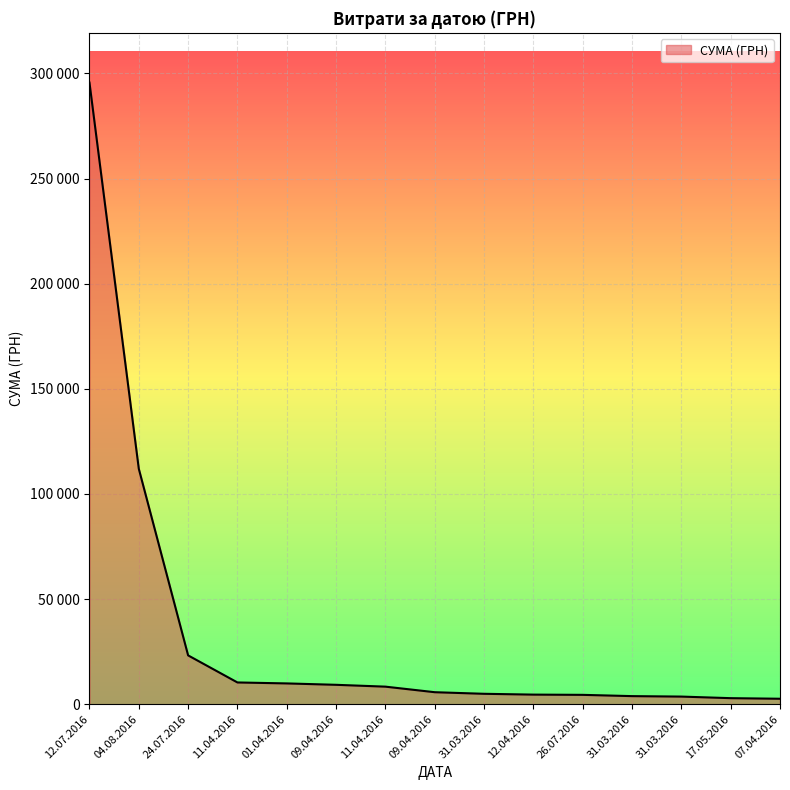

Reading right to left, what are all the values shown in this chart?

07.04.2016=2607.0	17.05.2016=2886.0	31.03.2016=3635.4	31.03.2016=3855.6	26.07.2016=4460.0	12.04.2016=4573.8	31.03.2016=4960.2	09.04.2016=5720.2	11.04.2016=8360.4	09.04.2016=9235.2	01.04.2016=9898.4	11.04.2016=10355.9	24.07.2016=23228.0	04.08.2016=111990.4	12.07.2016=295638.6